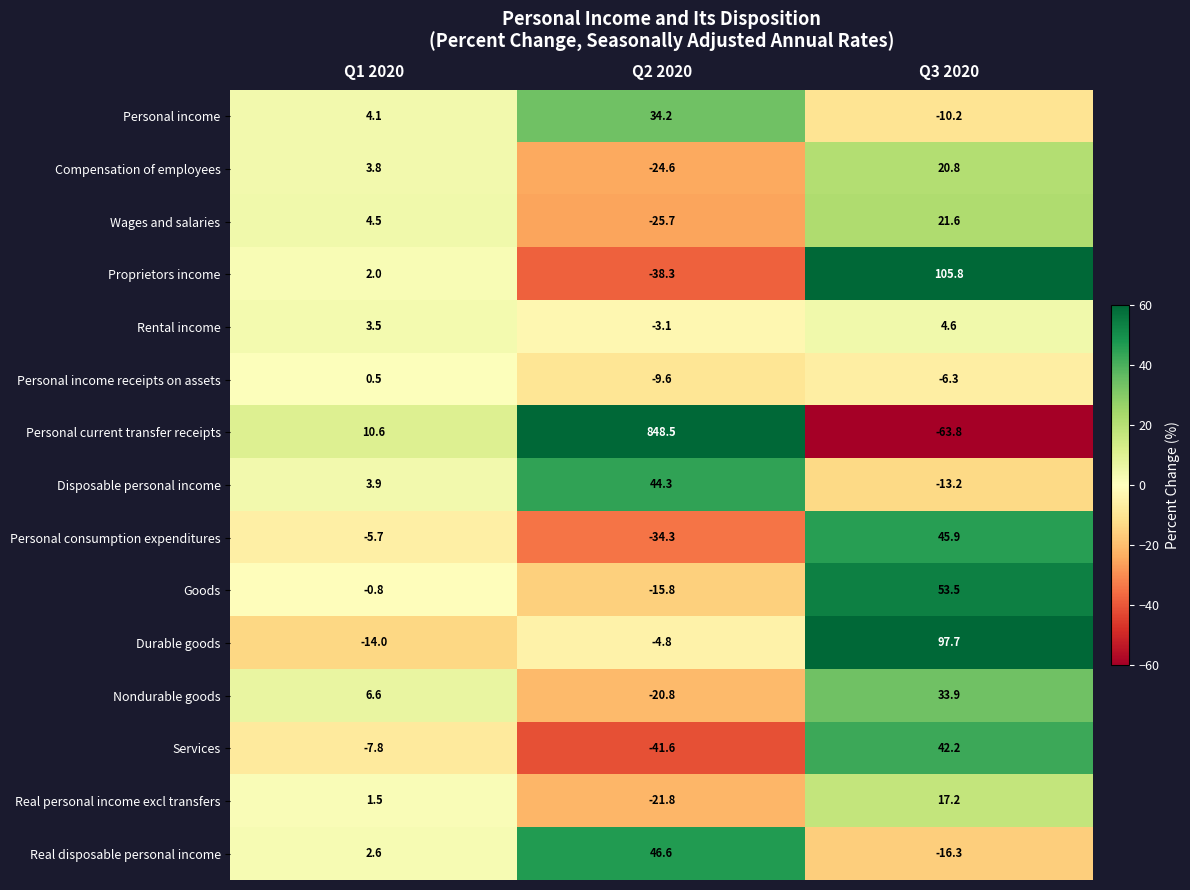

The Services series shows -26.0 at Q2 2020. True or false?

False